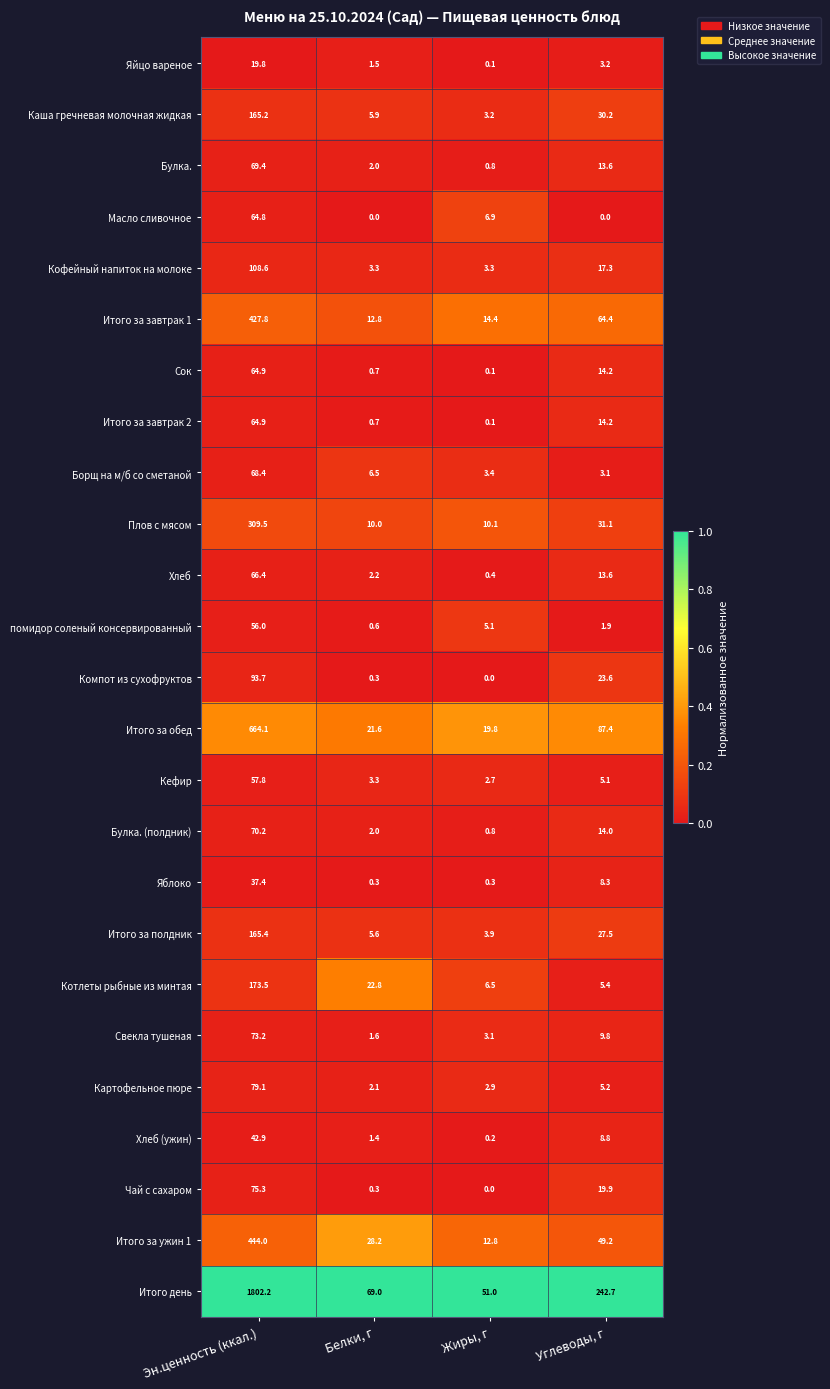

At which category is the sum across all series the highest?

Эн.ценность (ккал.)